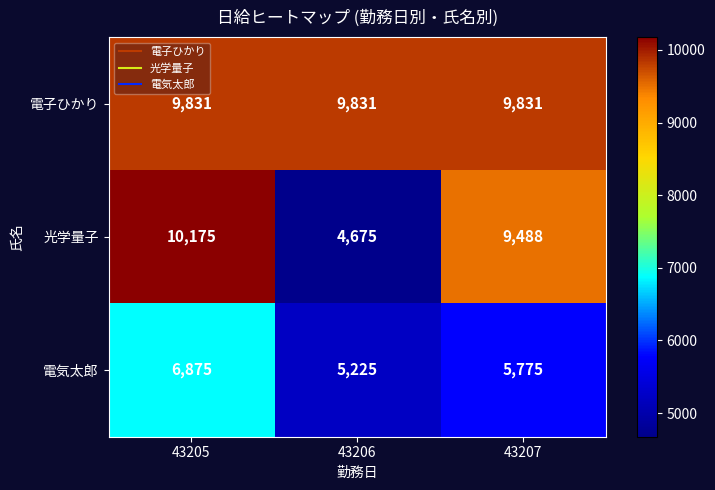

Which label corresponds to the smallest value in the chart?

43206